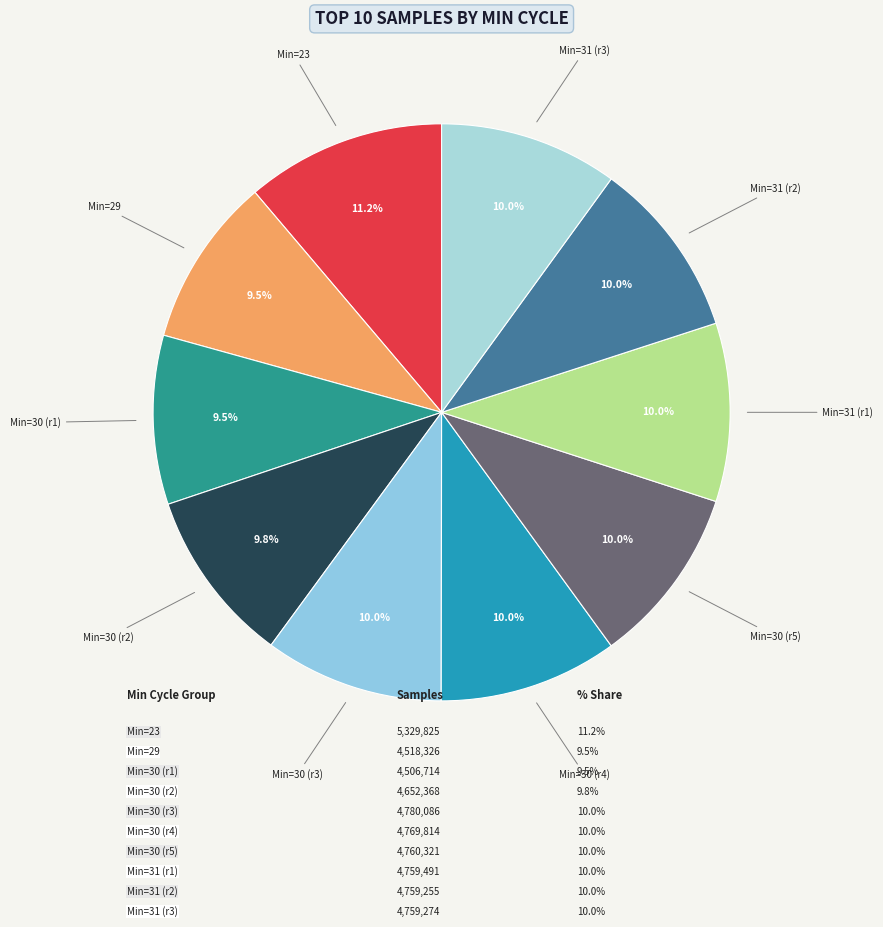

What is the smallest slice in the pie chart?

30